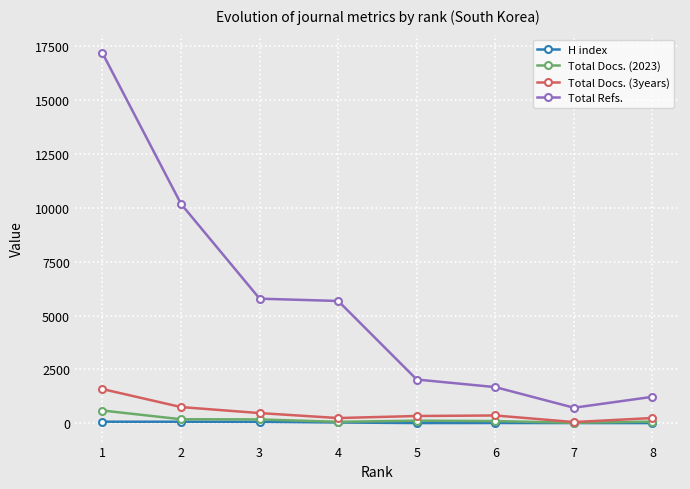

Which series has the largest total across all categories?

Total Refs.